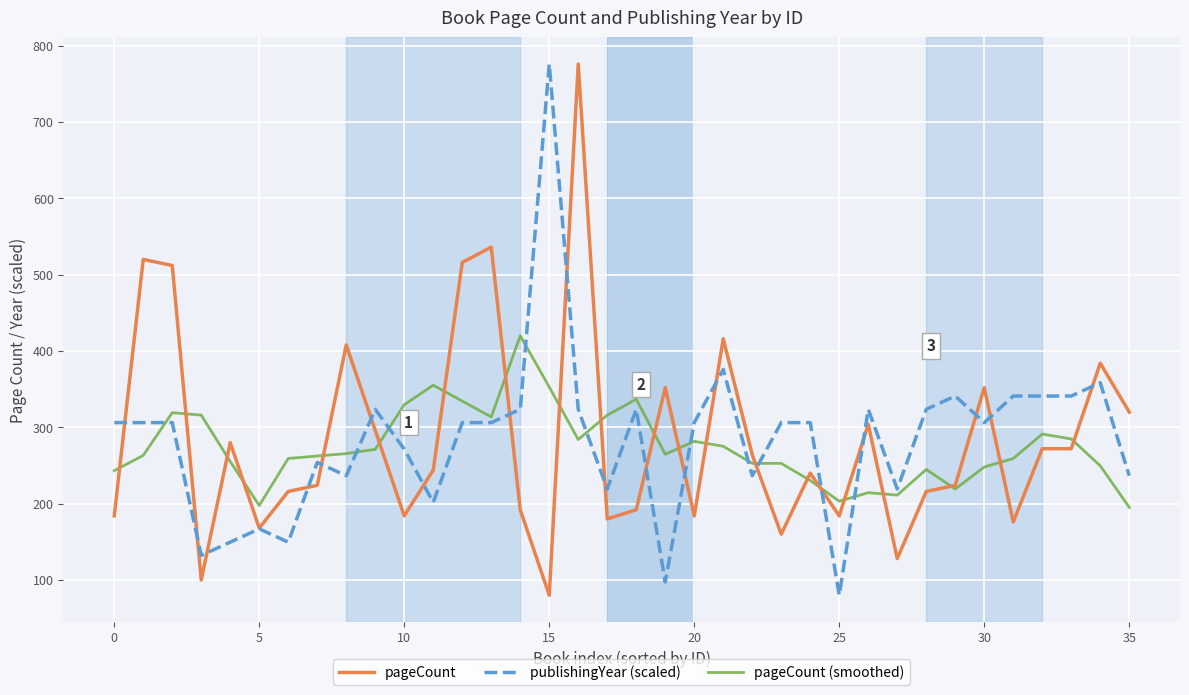

What is the maximum value shown in the chart?

776.0